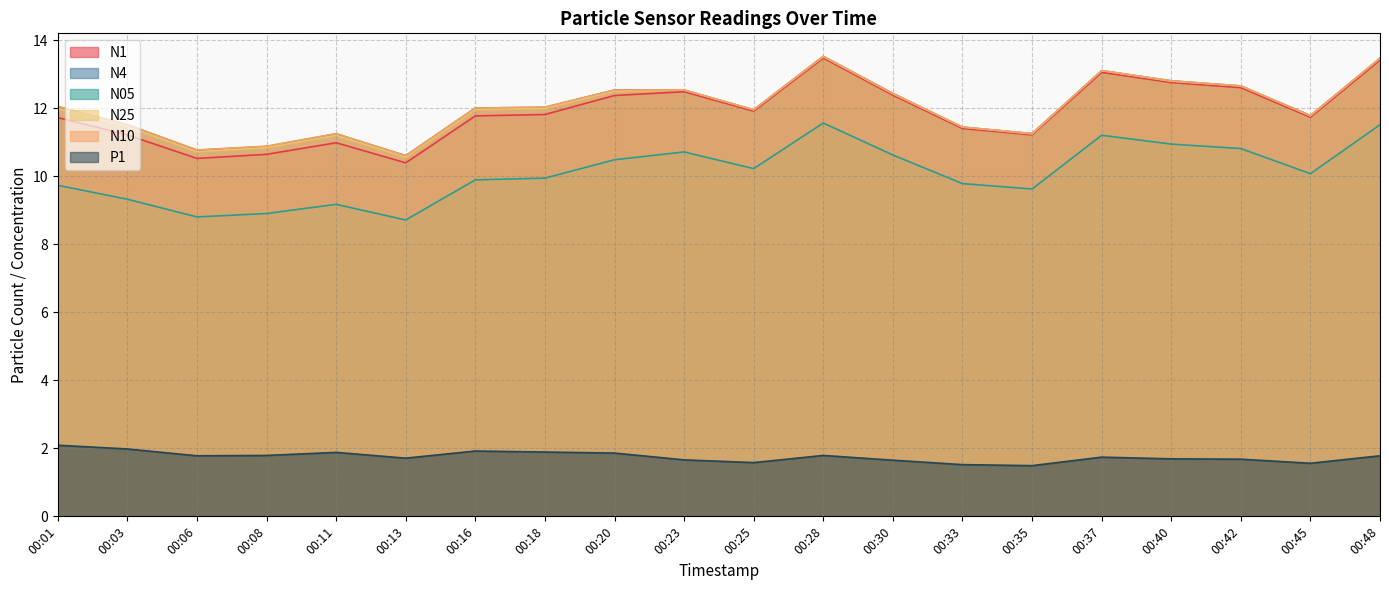

What is the difference between the highest and lowest values at 00:20?

10.7